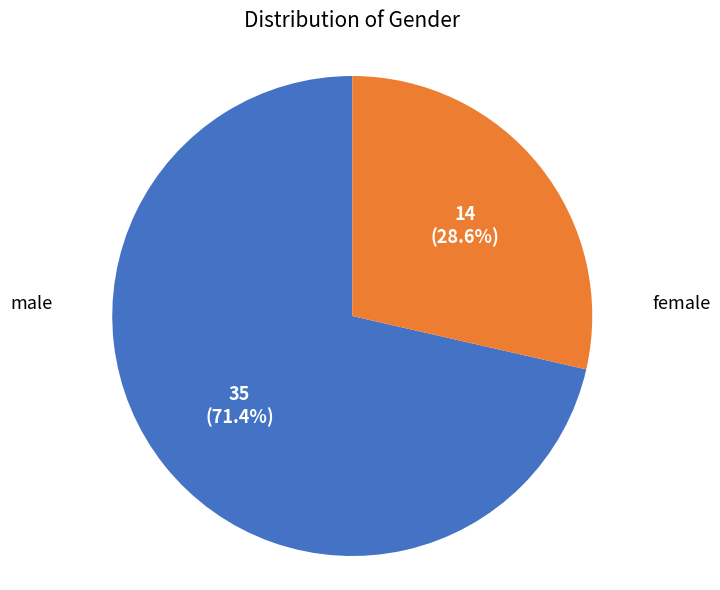

To the nearest percent, what is the average slice percentage?

50%